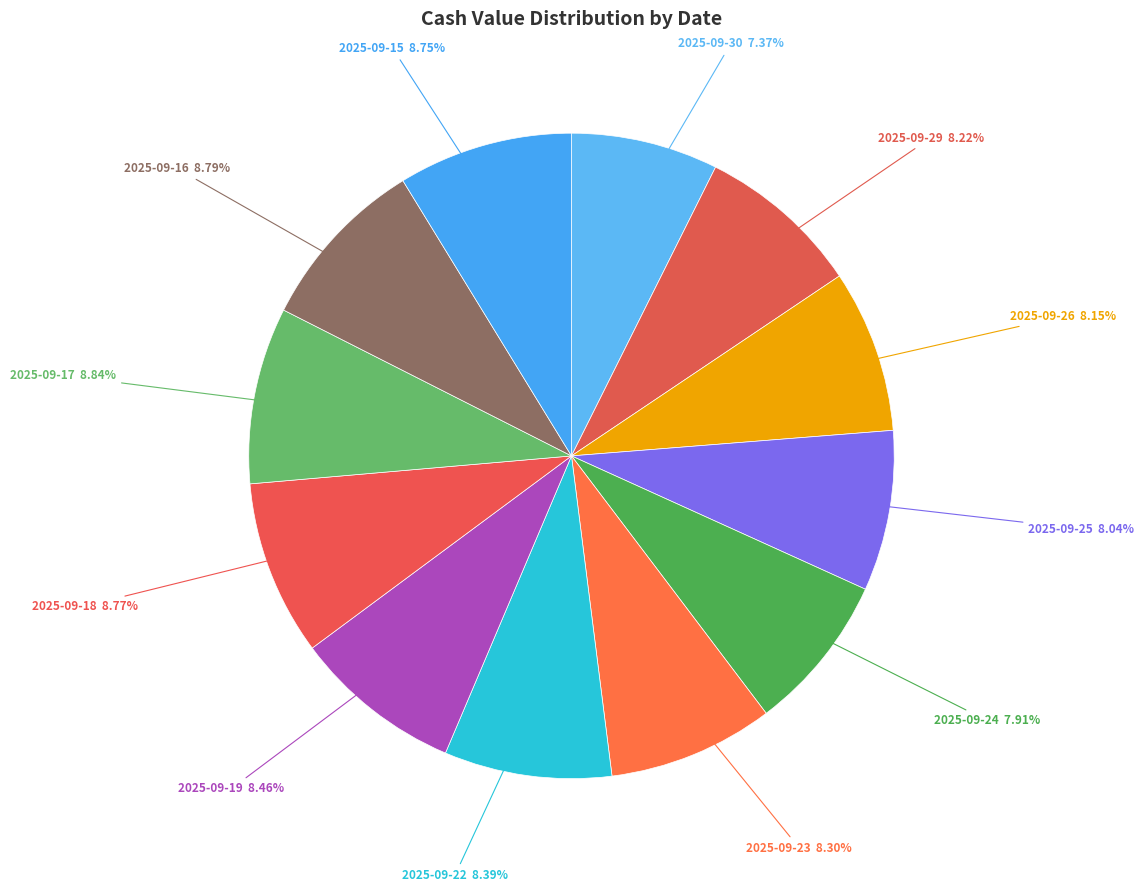

To the nearest percent, what is the average slice percentage?

8%